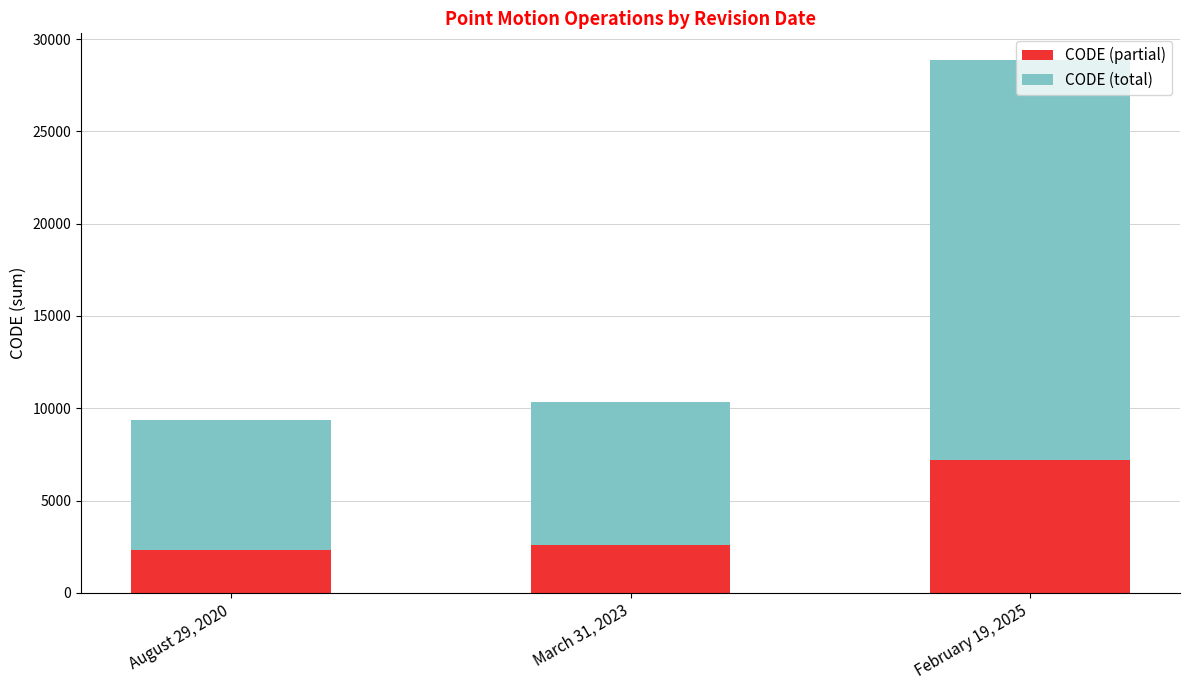

What is the total value across all series at March 31, 2023?

10323